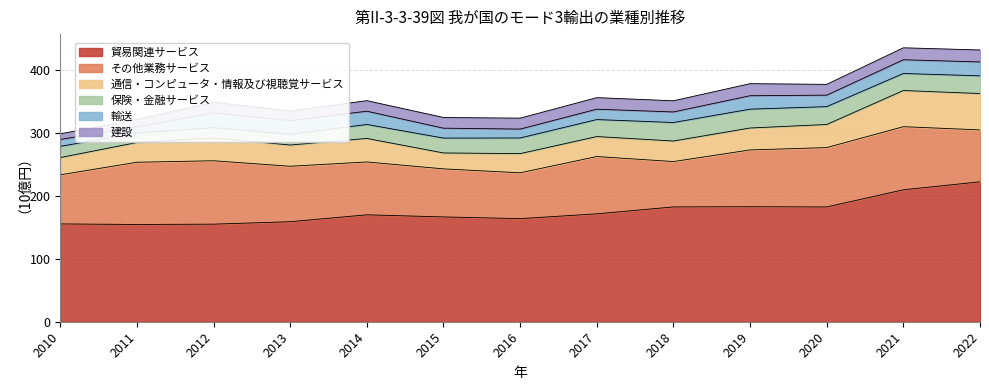

Does the chart have visible grid lines?

Yes